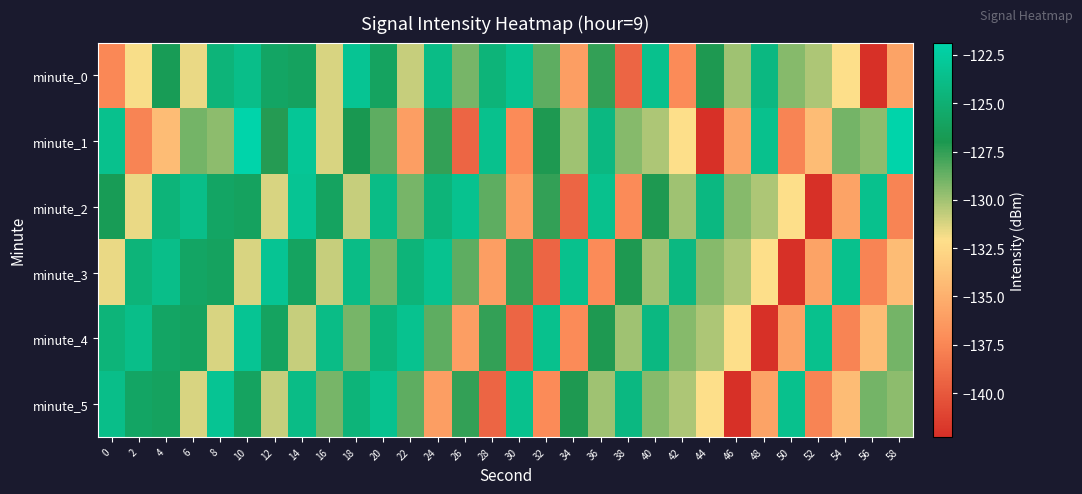

Count the number of data series in this chart.

6